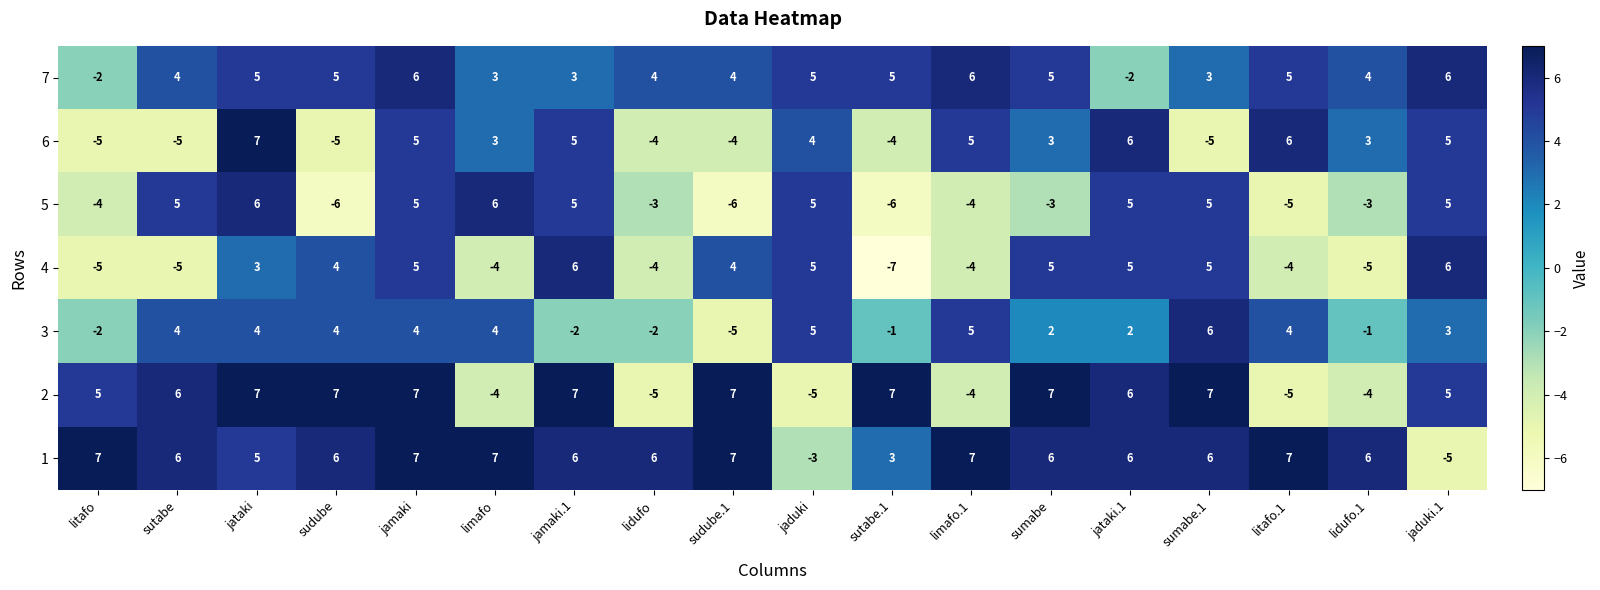

What is the highest value of the 4 series?

6